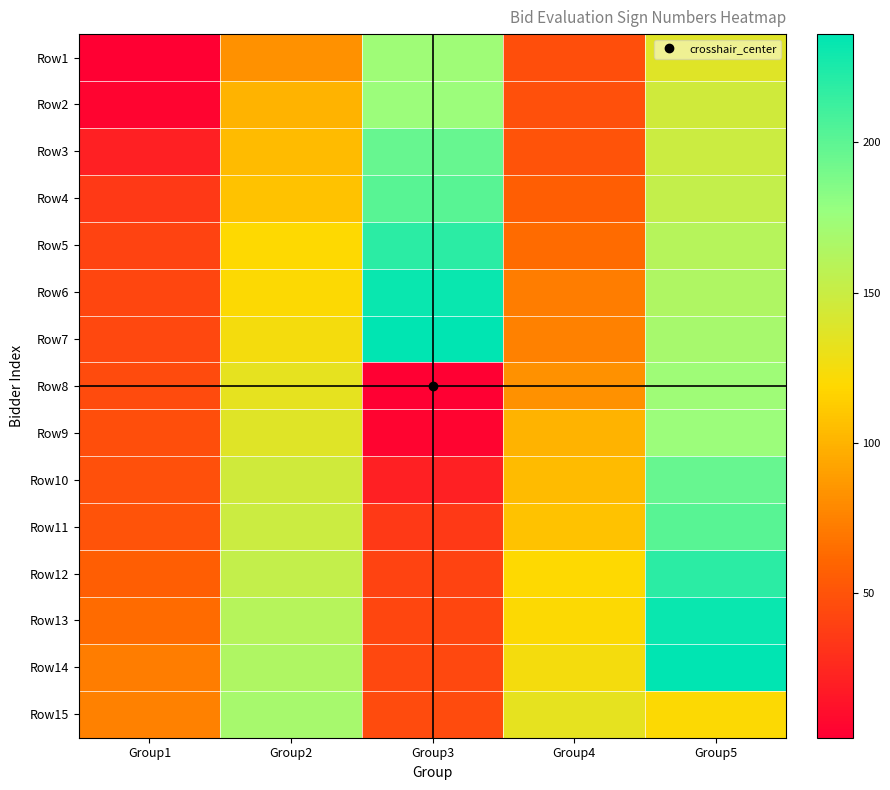

Rank the series by their maximum value, from lowest to highest.

Row15, Row1, Row8, Row2, Row9, Row3, Row10, Row4, Row11, Row5, Row12, Row6, Row13, Row7, Row14